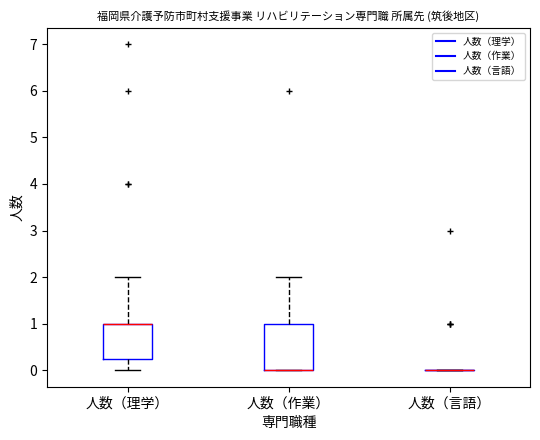

Which box is the tallest, from its lower edge to its upper edge?

人数（作業）